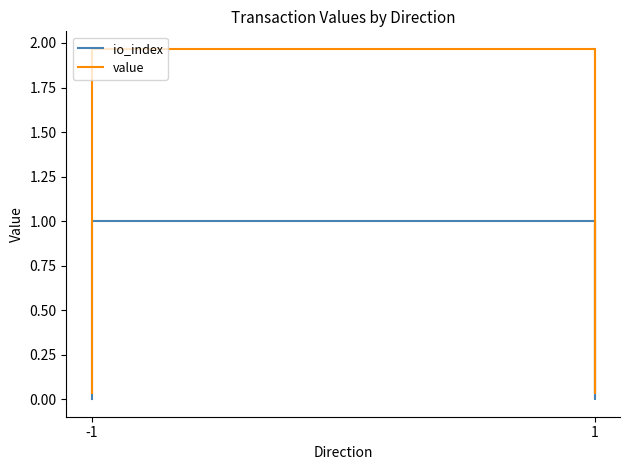

True or false: value has more than 1 interior local peaks.

False